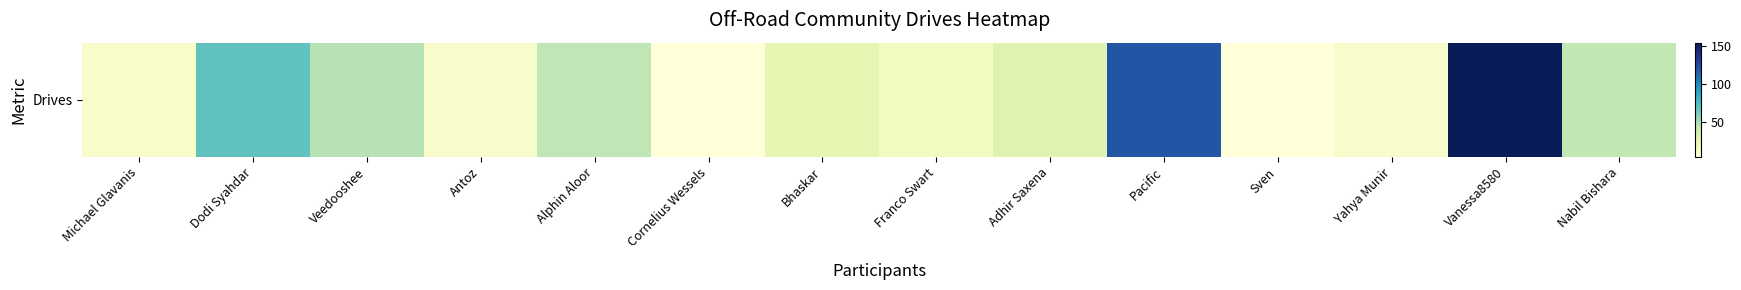

Is it true that the value at Veedooshee is 29?

False